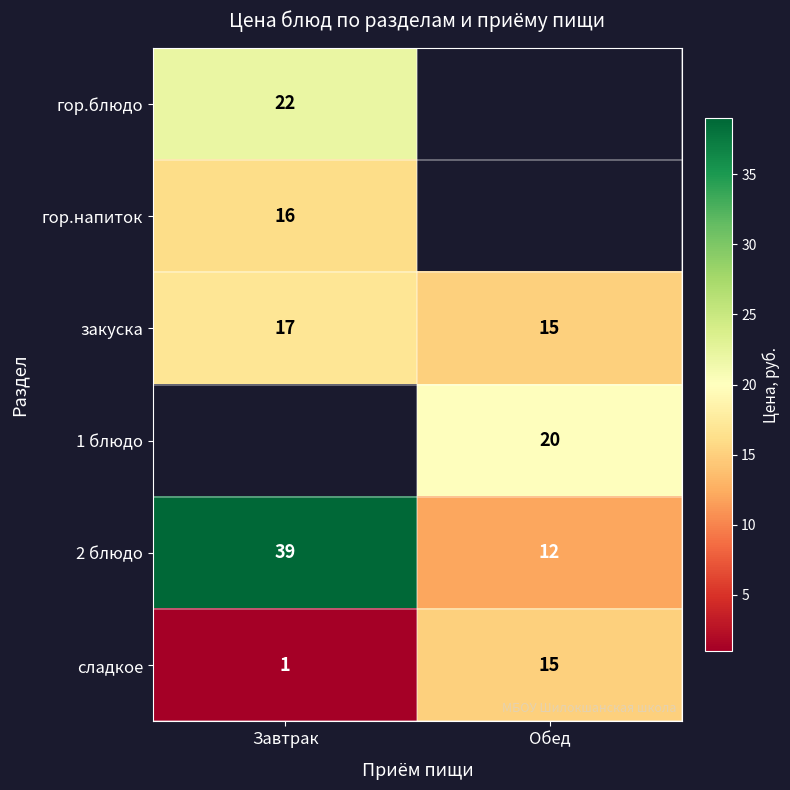

The value of 1 блюдо at Обед is 8. True or false?

False